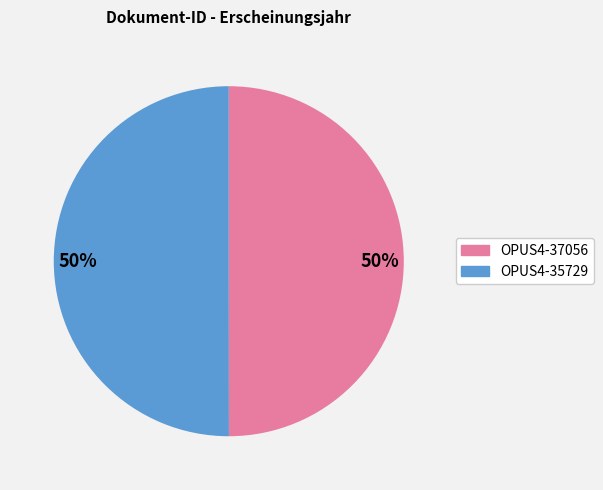

To the nearest percent, what is the average slice percentage?

50%